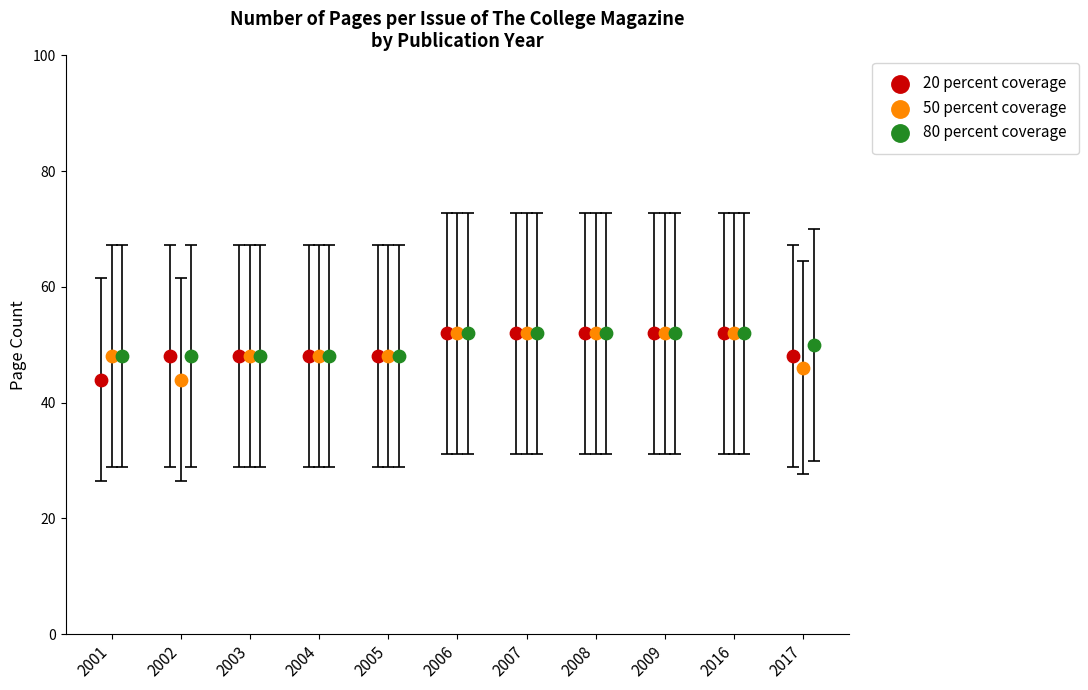

What are all the series names shown in the legend?

20 percent coverage, 50 percent coverage, 80 percent coverage